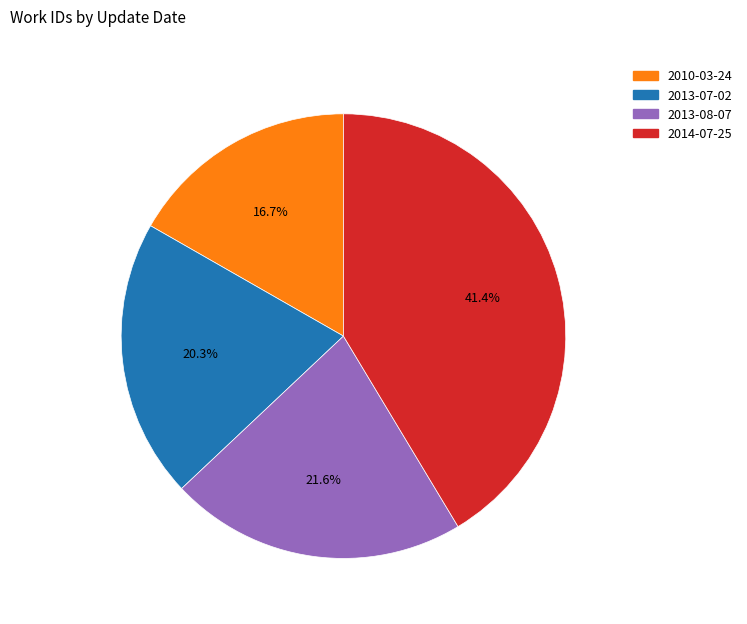

To the nearest percent, what is the difference between the 2010-03-24 and 2013-08-07 slice percentages?

5%